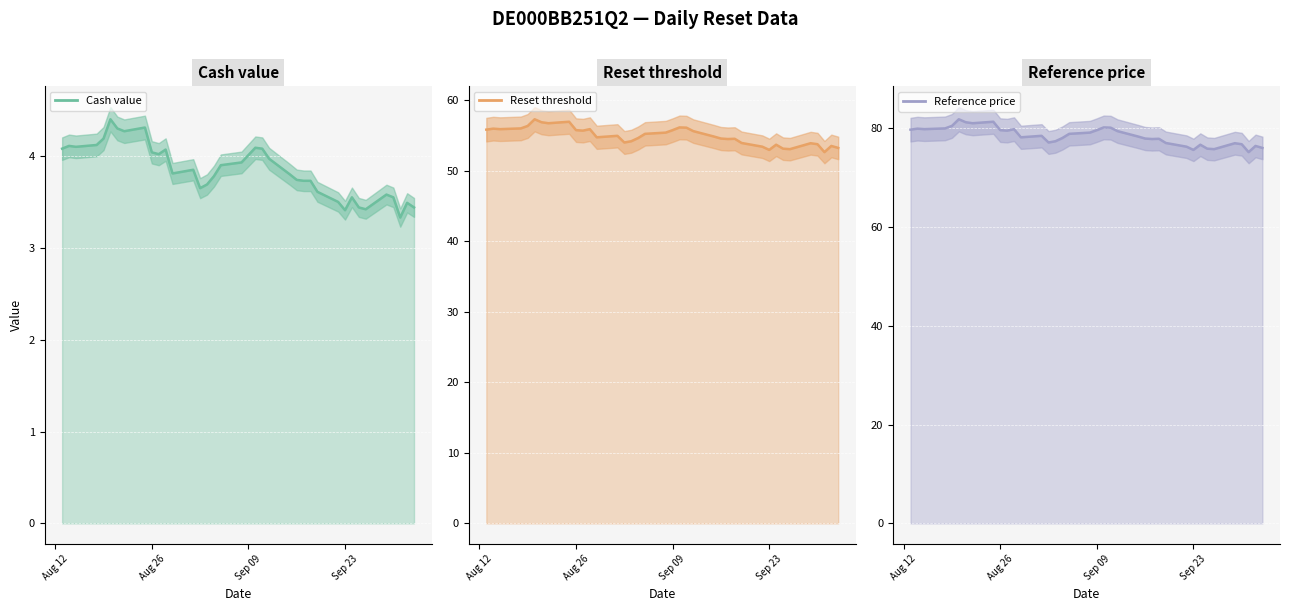

True or false: Reference price and Reset threshold cross at least once.

False